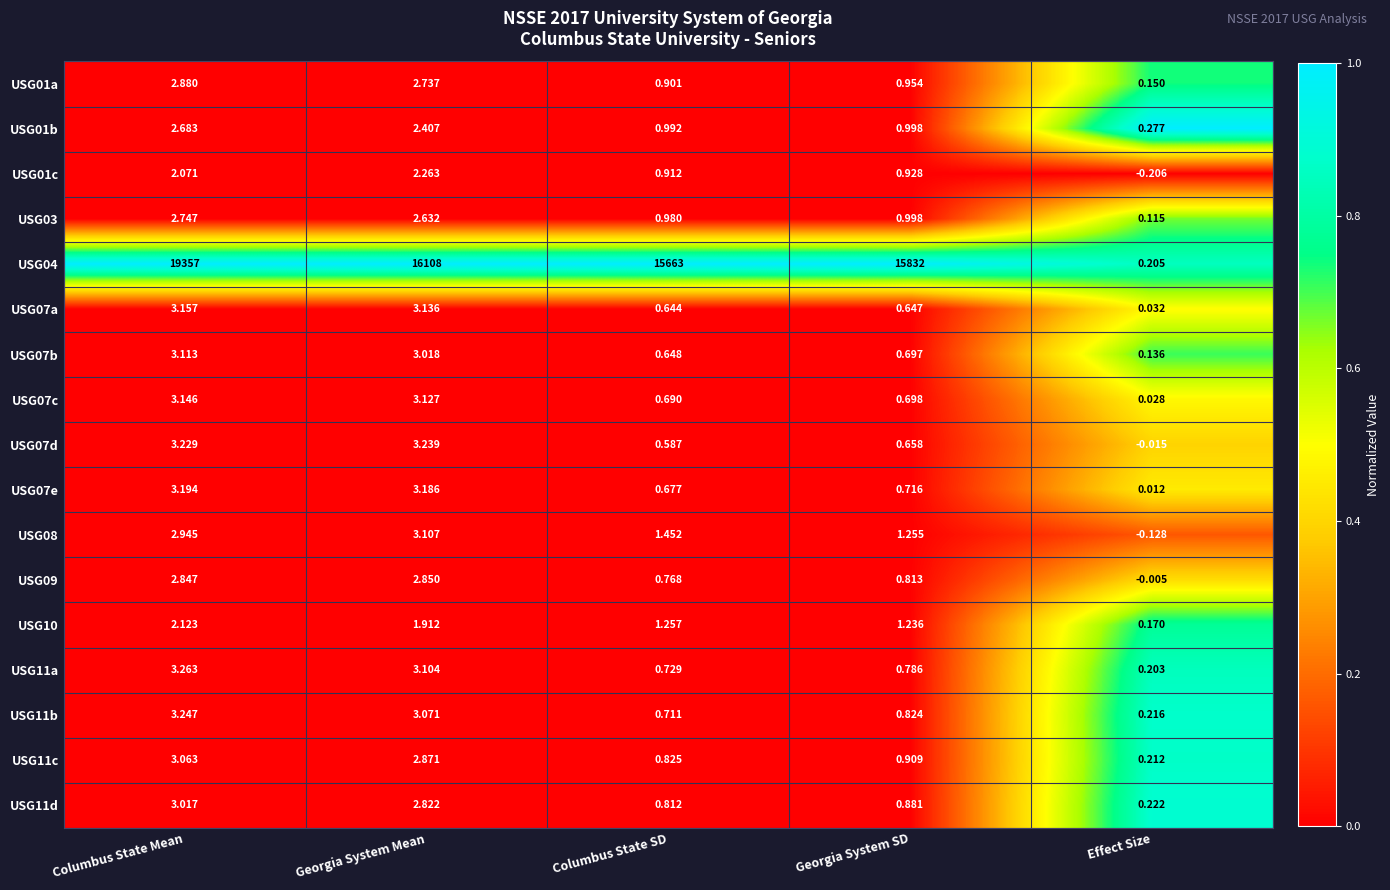

At which category is the sum across all series the highest?

Columbus State Mean